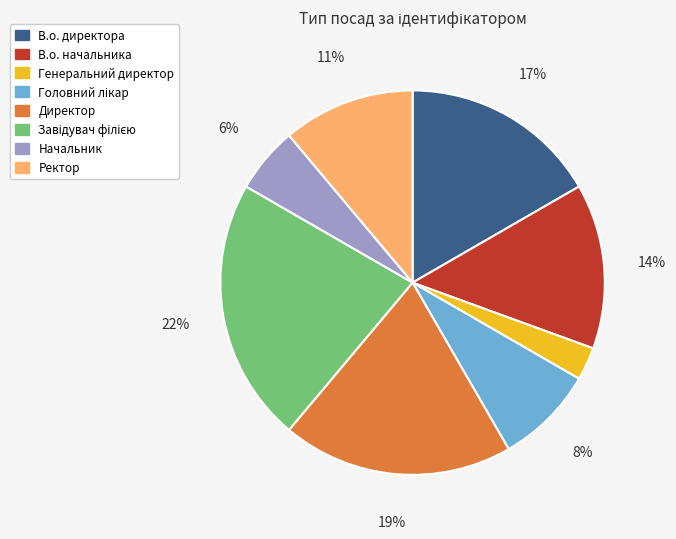

To the nearest percent, what portion does Ректор represent?

11%